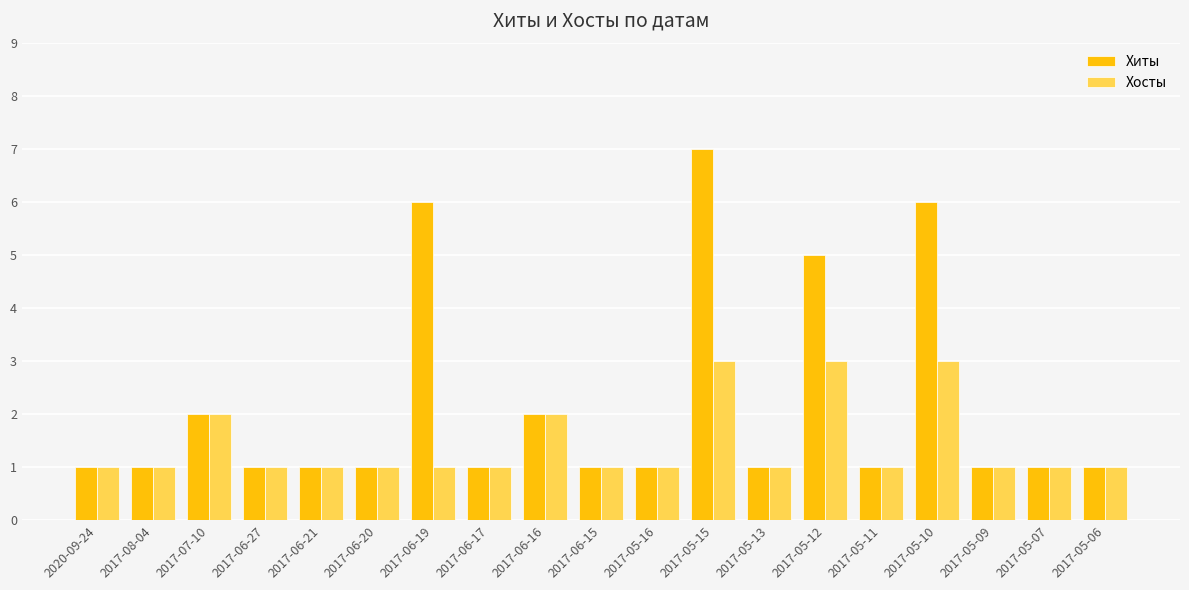

What is the sum of the Хиты values at 2017-06-21 and 2017-05-11?

2